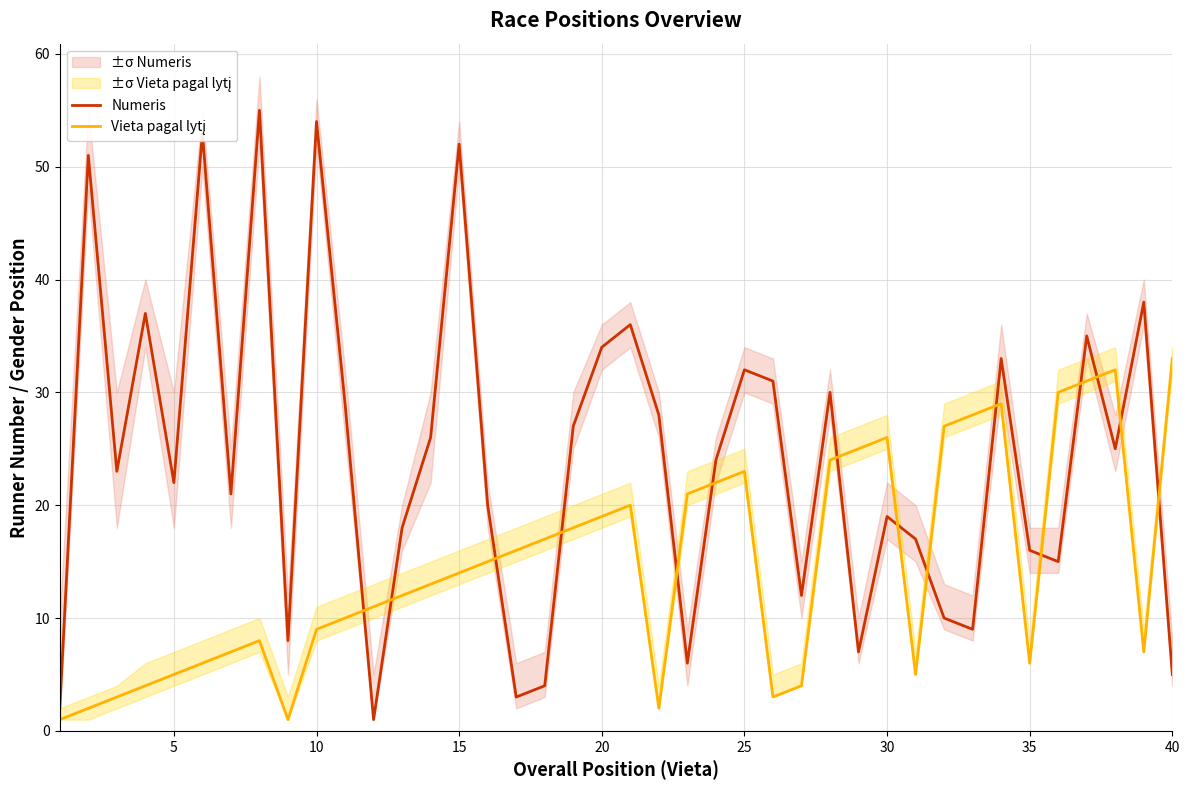

Which series has the widest spread of values?

Numeris